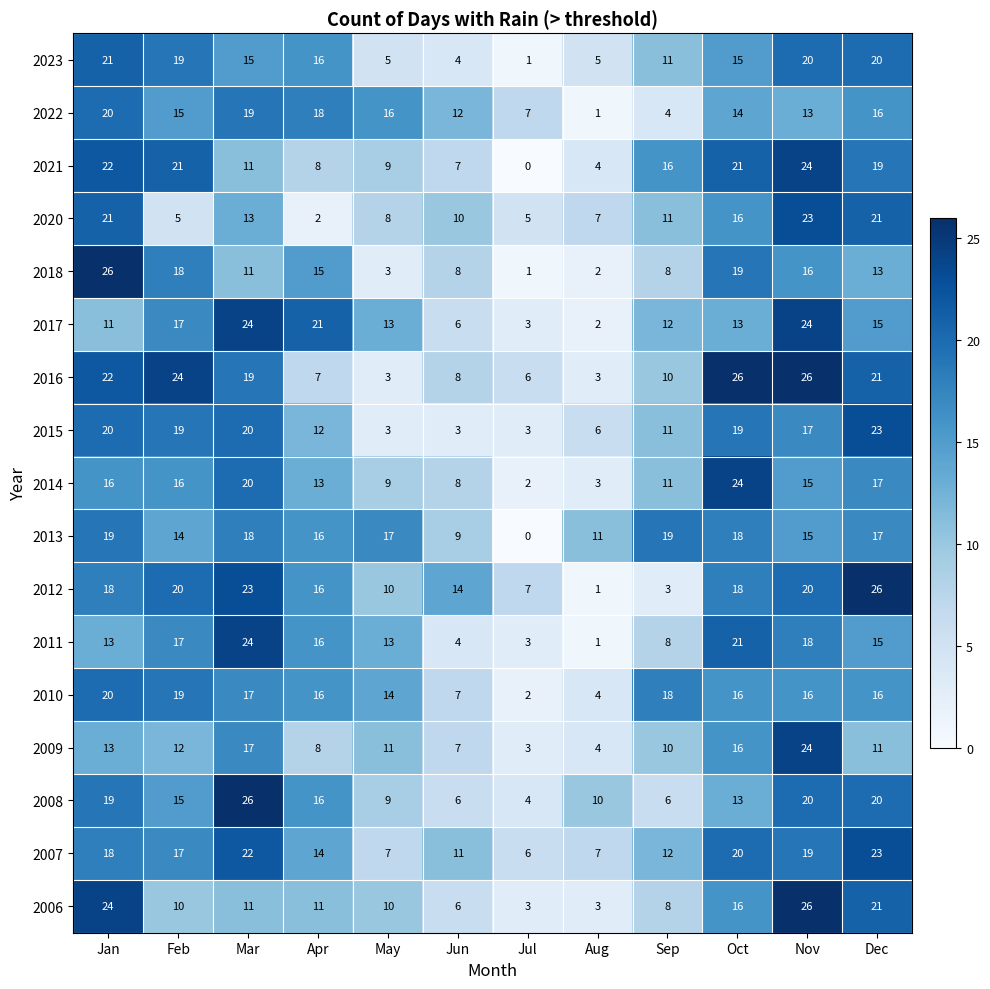

At which label is 2006 closest to 14?

Oct